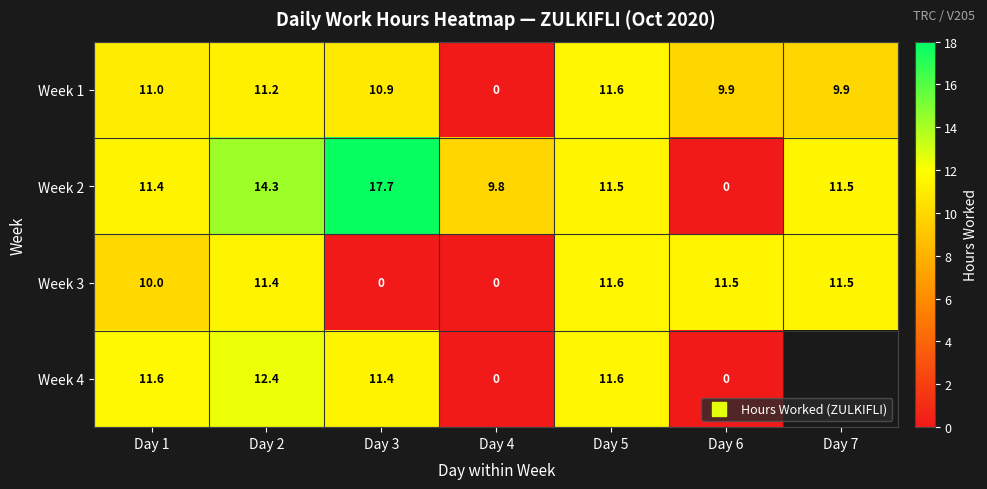

Read the Week 4 value at Day 1.

11.6